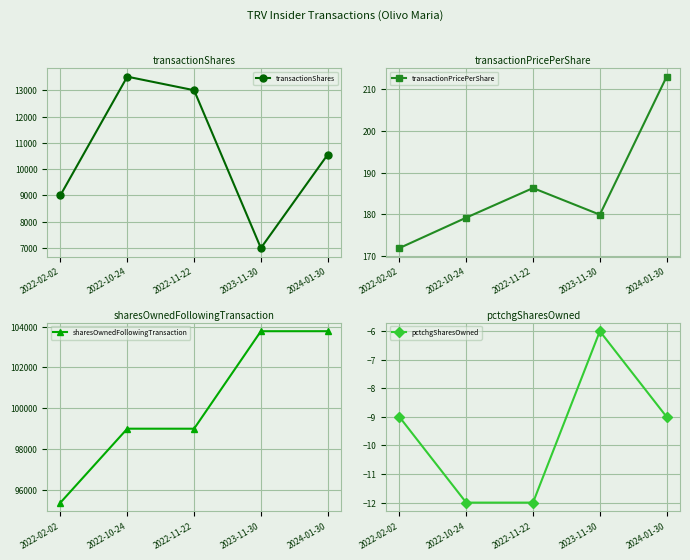

What is the label of the 5th point from the left?

2024-01-30